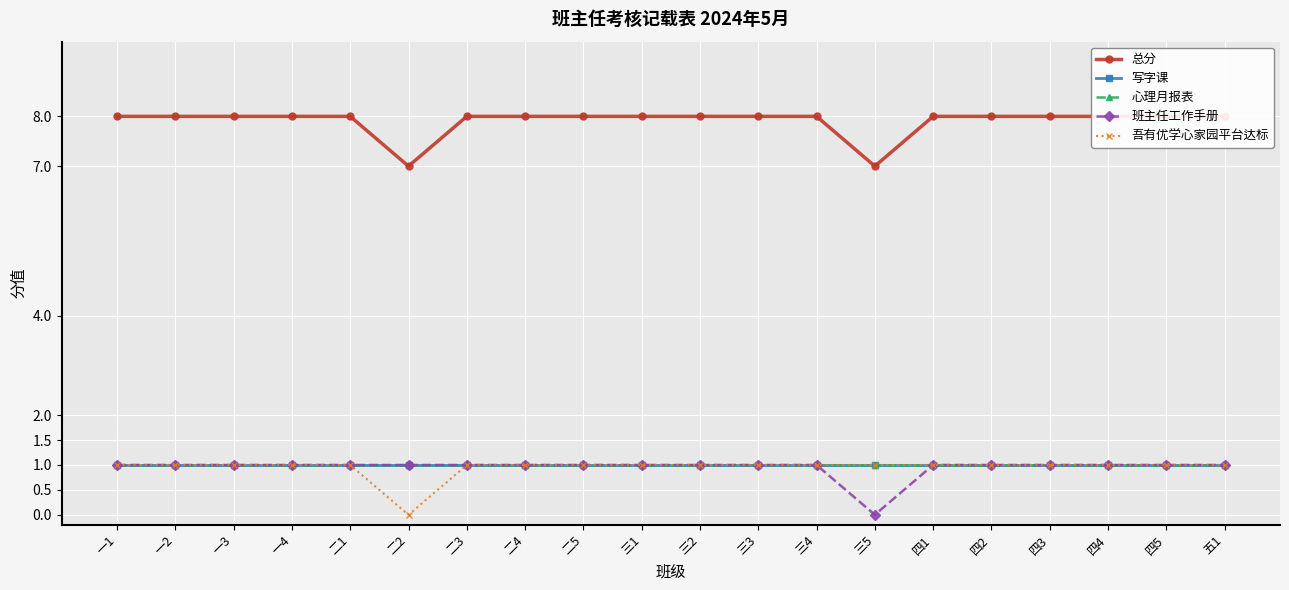

How many 吾有优学心家园平台达标 values are between 1 and 2?

19